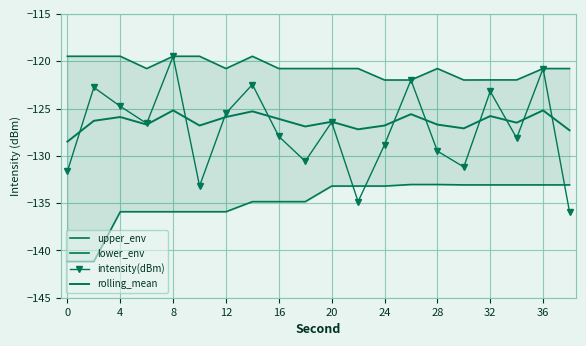

Reading left to right, transcribe all the data shown in this chart.

upper_env: -119.5	-119.5	-119.5	-120.8	-119.5	-119.5	-120.8	-119.5	-120.8	-120.8	-120.8	-120.8	-122.0	-122.0	-120.8	-122.0	-122.0	-122.0	-120.8	-120.8
lower_env: -141.2	-141.2	-135.9	-135.9	-135.9	-135.9	-135.9	-134.8	-134.8	-134.8	-133.2	-133.2	-133.2	-133.0	-133.0	-133.1	-133.1	-133.1	-133.1	-133.1
intensity(dBm): -131.6	-122.8	-124.8	-126.6	-119.5	-133.2	-125.5	-122.5	-128.0	-130.6	-126.4	-134.8	-128.8	-122.0	-129.5	-131.2	-123.2	-128.1	-120.8	-135.9
rolling_mean: -128.5	-126.3	-125.9	-126.7	-125.2	-126.8	-125.9	-125.3	-126.1	-126.9	-126.4	-127.2	-126.8	-125.6	-126.7	-127.1	-125.8	-126.5	-125.2	-127.3